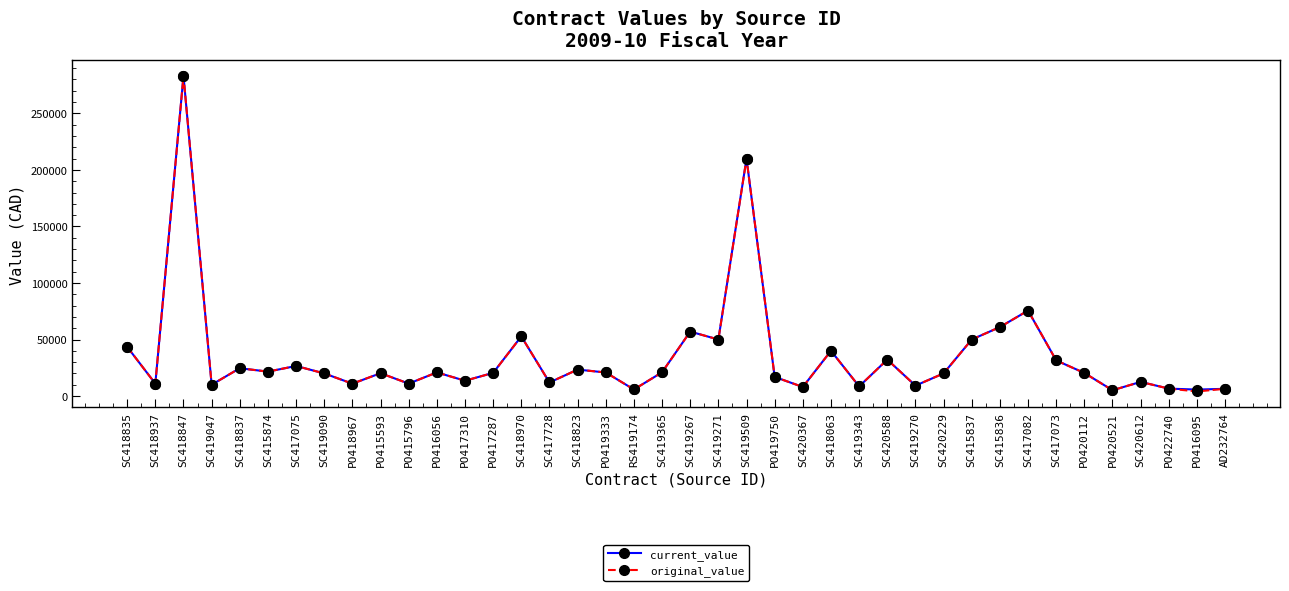

What is the difference between the original_value values at SC419509 and SC420588?

177786.6